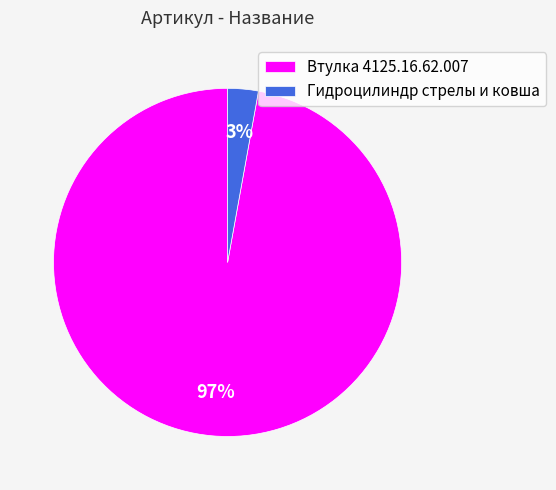

What percentage is the Гидроцилиндр стрелы и ковша slice, to the nearest percent?

3%